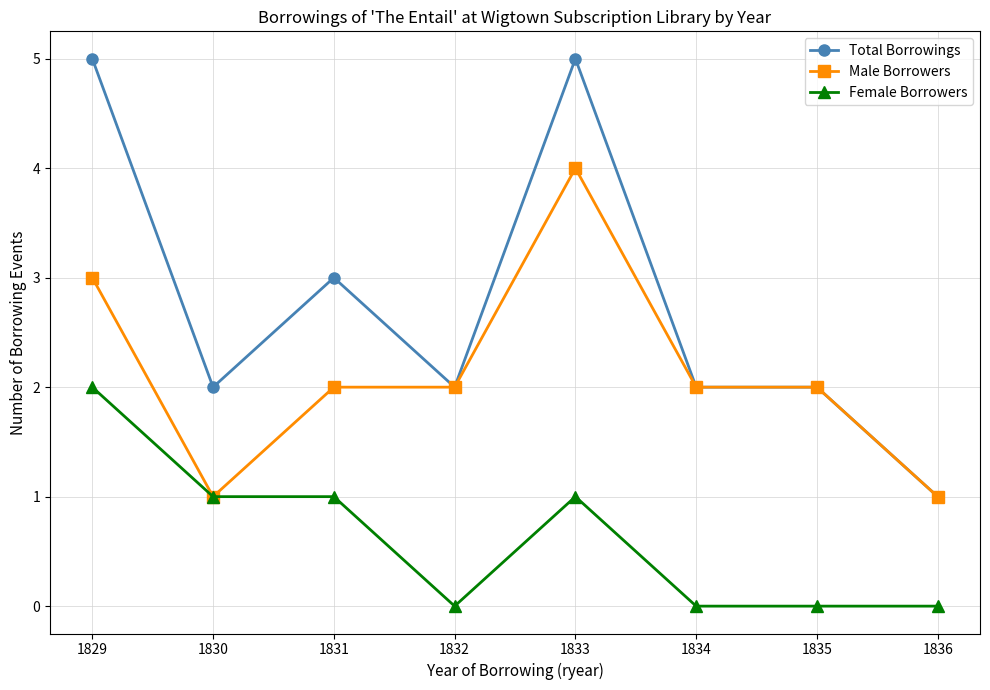

Is it true that Female Borrowers equals 1 at 1832?

False